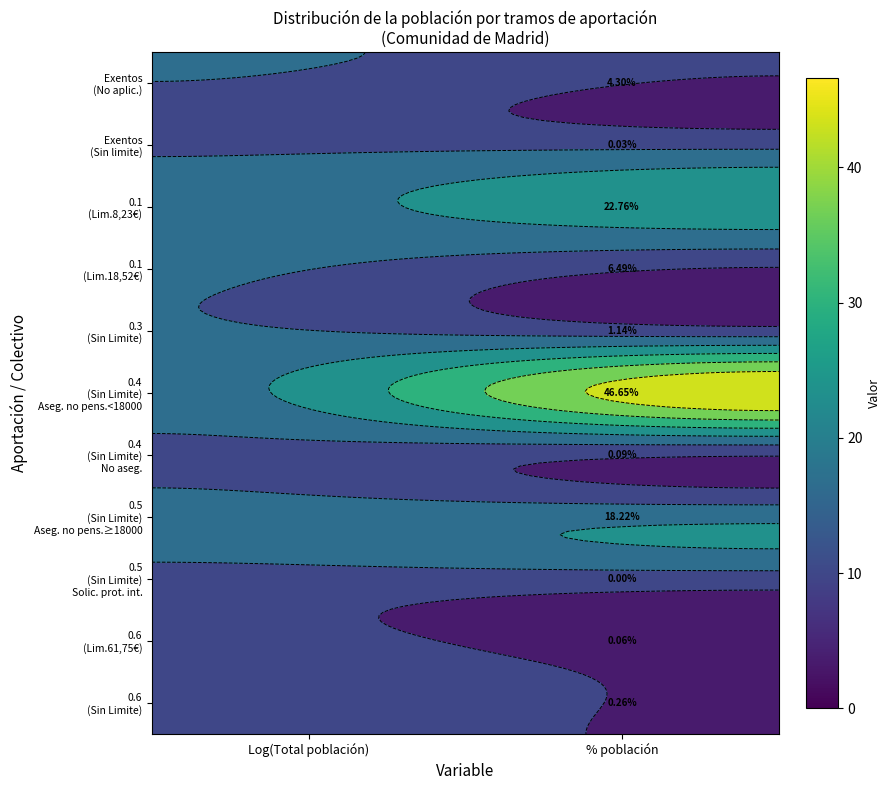

Between Log(Total población) and % población, which is larger?

Log(Total población)